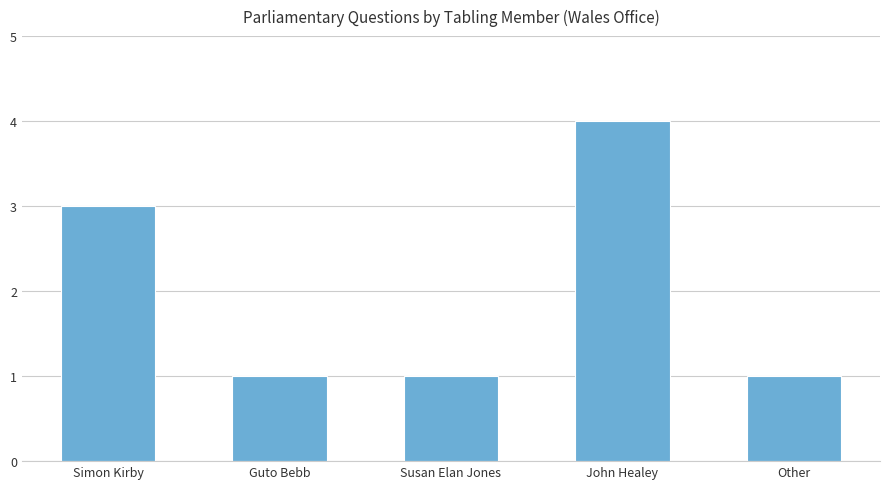

What is the label of the 4th bar from the left?

John Healey